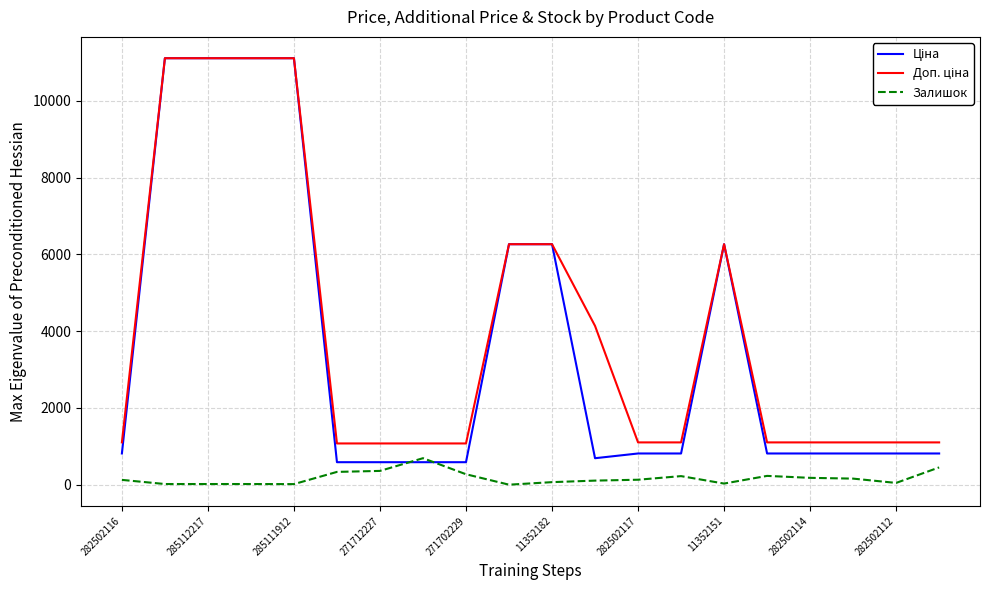

List the series in order of their peak value, lowest first.

Залишок, Ціна, Доп. ціна